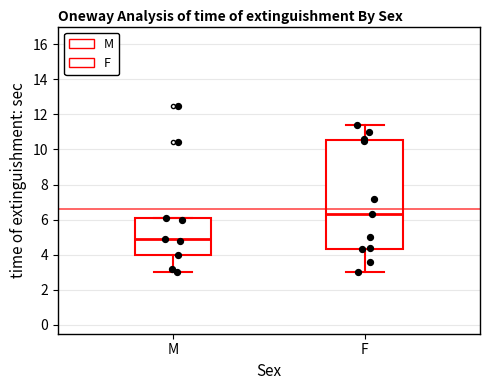

Which box is the tallest, from its lower edge to its upper edge?

F